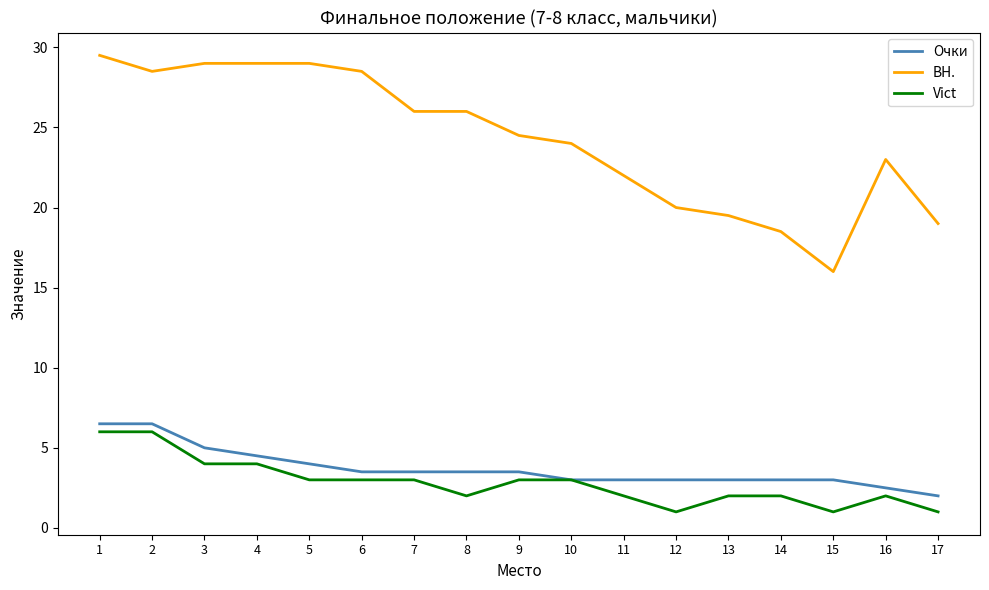

What value does the Очки series have at 1?

6.5